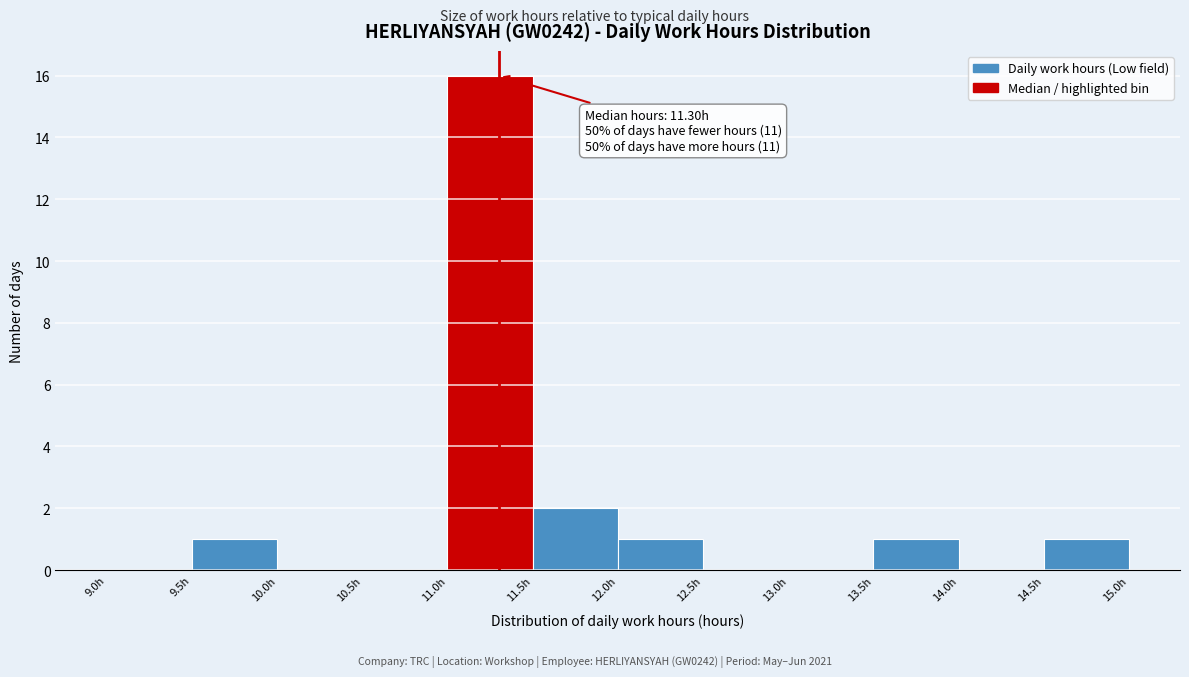

Over which range of the x-axis is the bar tallest?

11.0 to 11.5